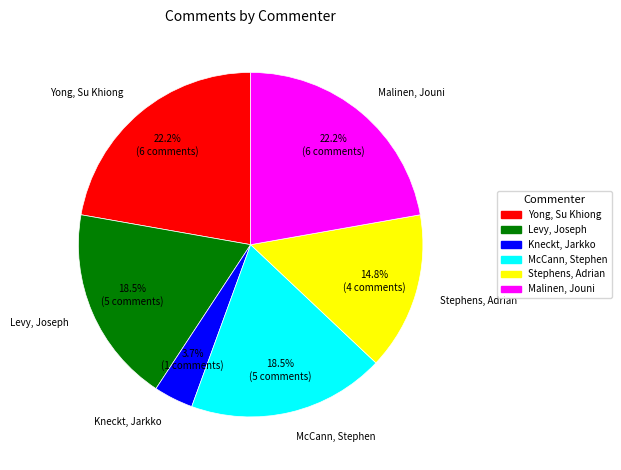

The Malinen, Jouni slice represents 22% of the pie. True or false?

True